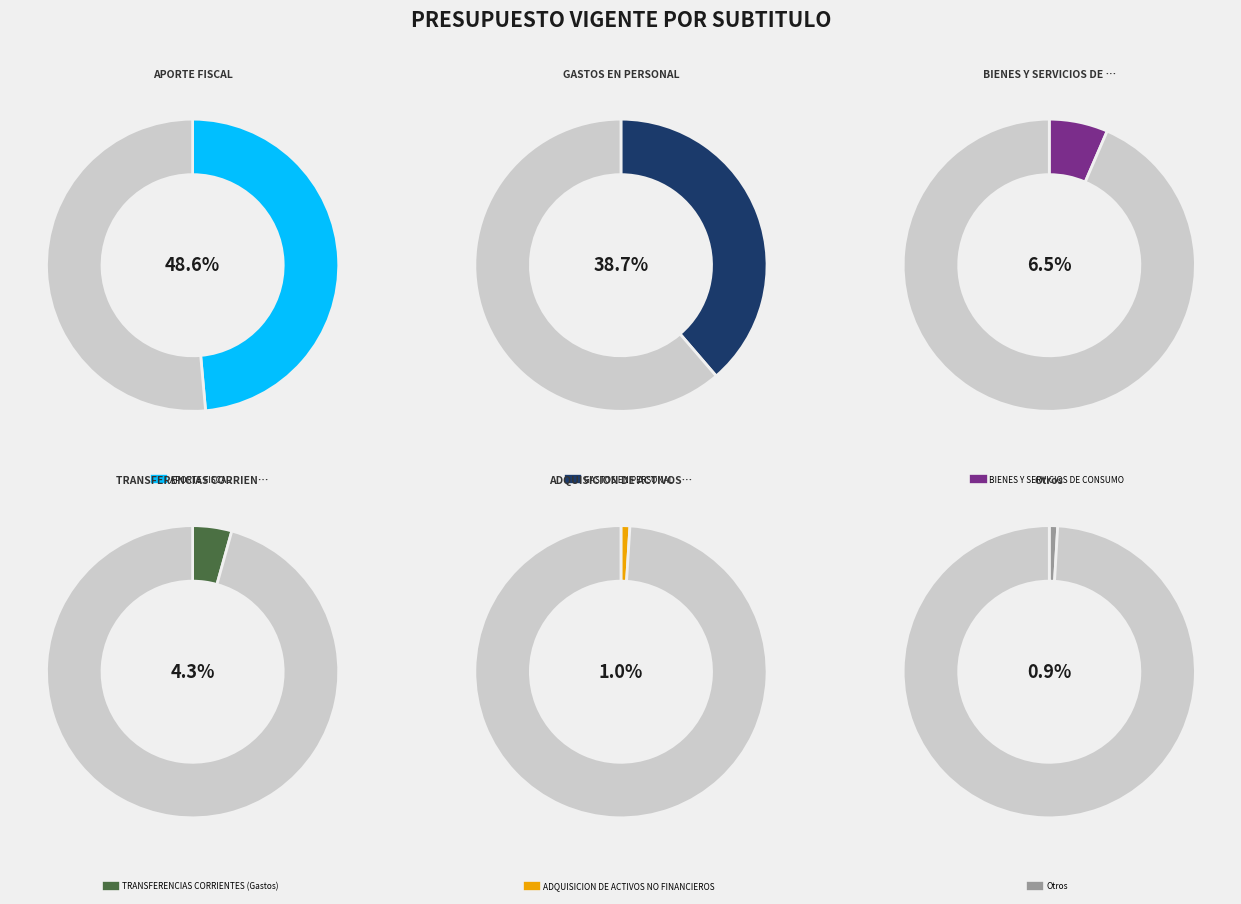

To the nearest percent, what portion does APORTE FISCAL represent?

49%